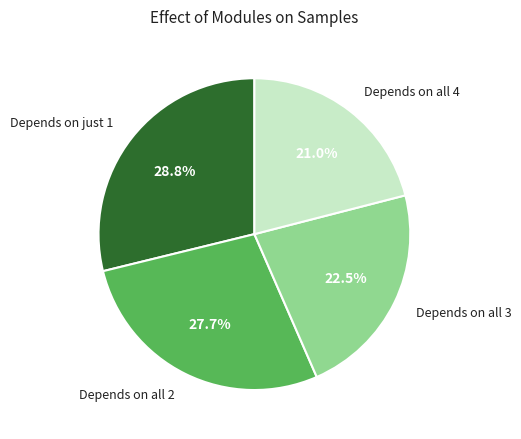

To the nearest percent, what is the difference between the largest and smallest slice percentages?

8%